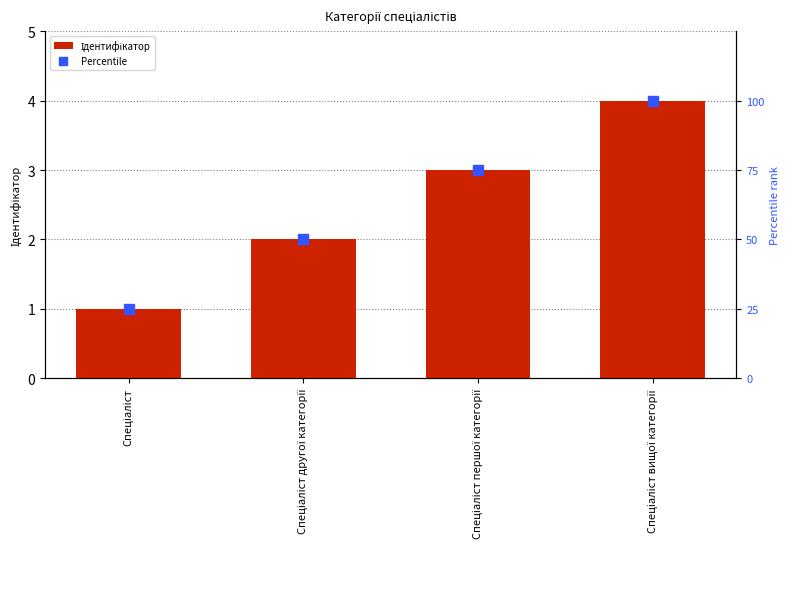

What are all the series names shown in the legend?

Ідентифікатор, Percentile